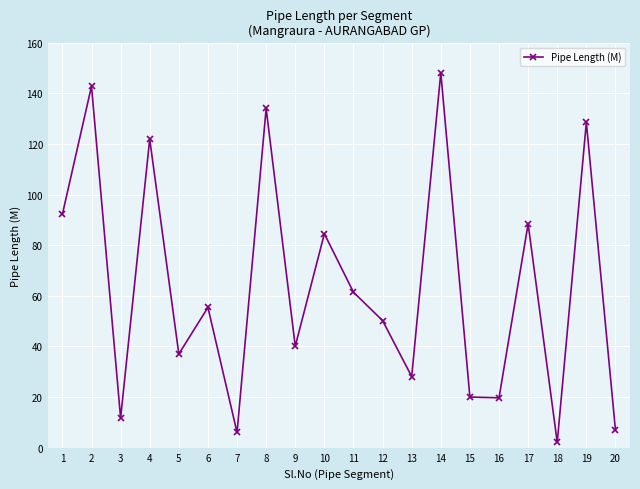

True or false: the data has more than 1 interior local peaks.

True